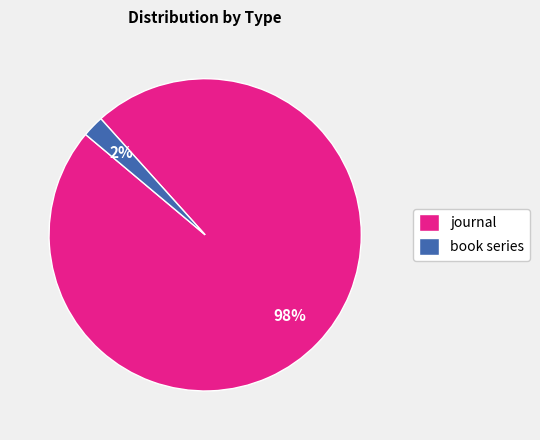

To the nearest percent, what is the difference between the largest and smallest slice percentages?

96%